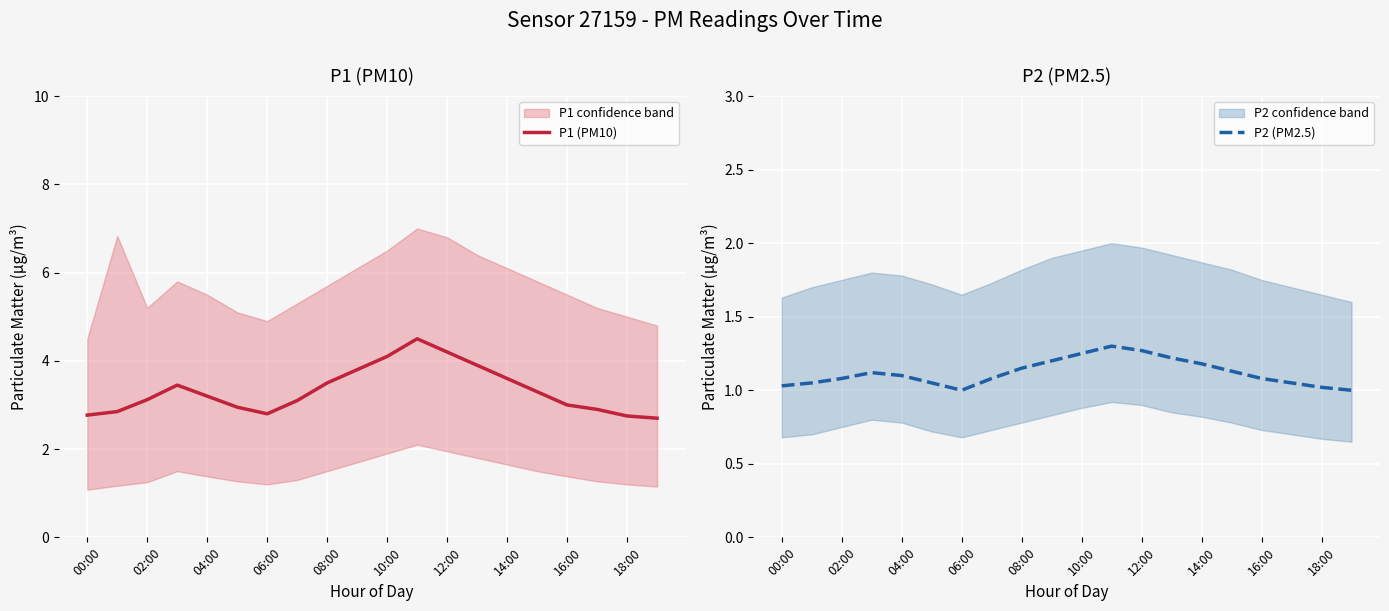

Read the P1 (PM10) value at 14:00.

3.6